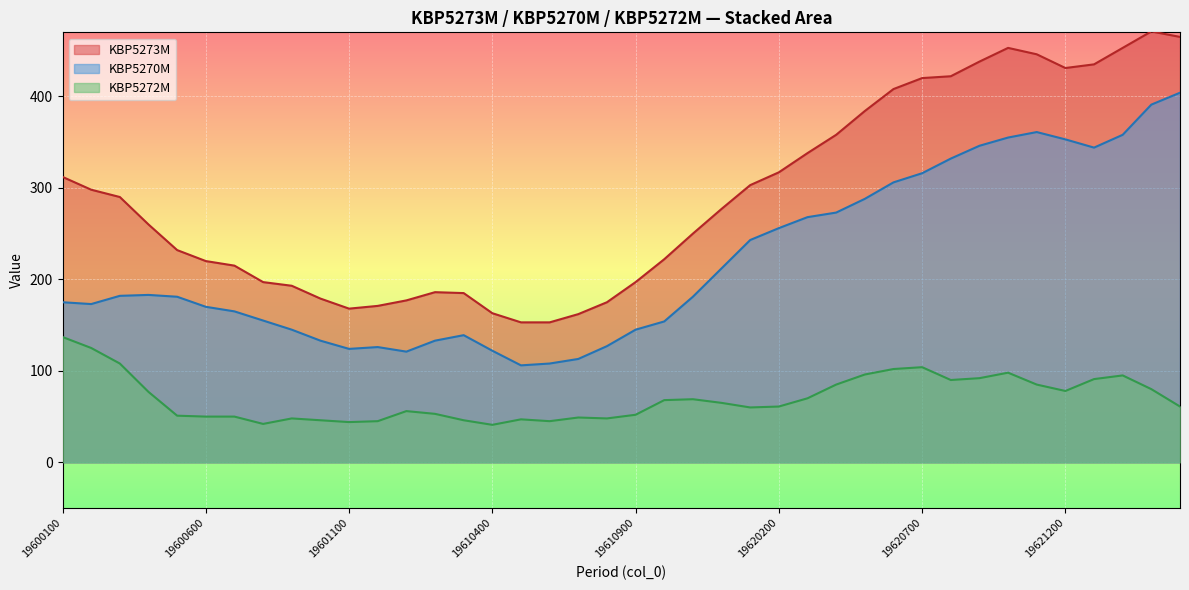

How many values in the KBP5273M series exceed 277?

19